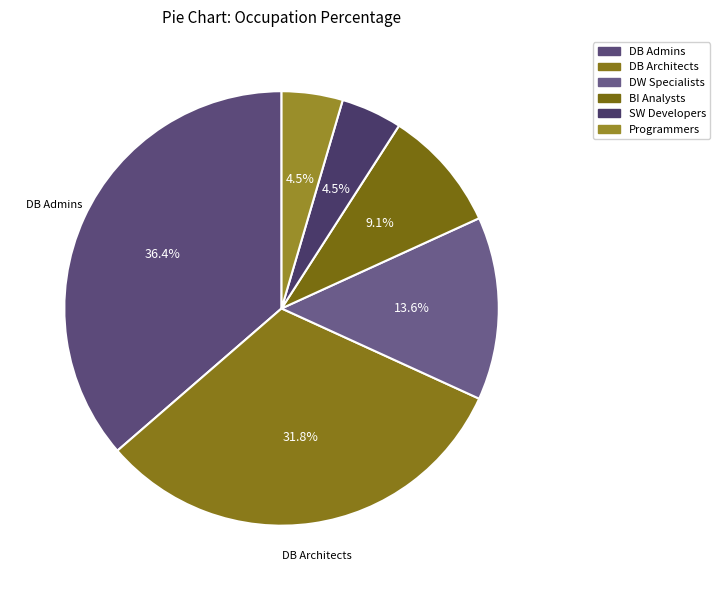

How many segments does this pie chart have?

6